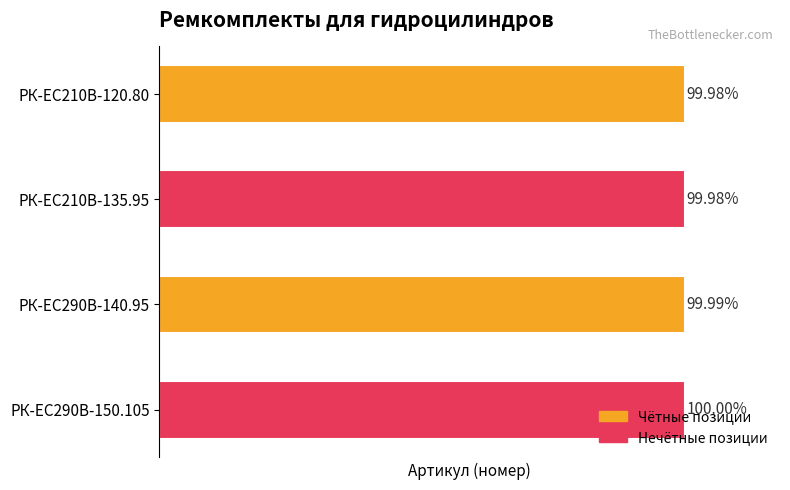

Are the bars horizontal?

Yes